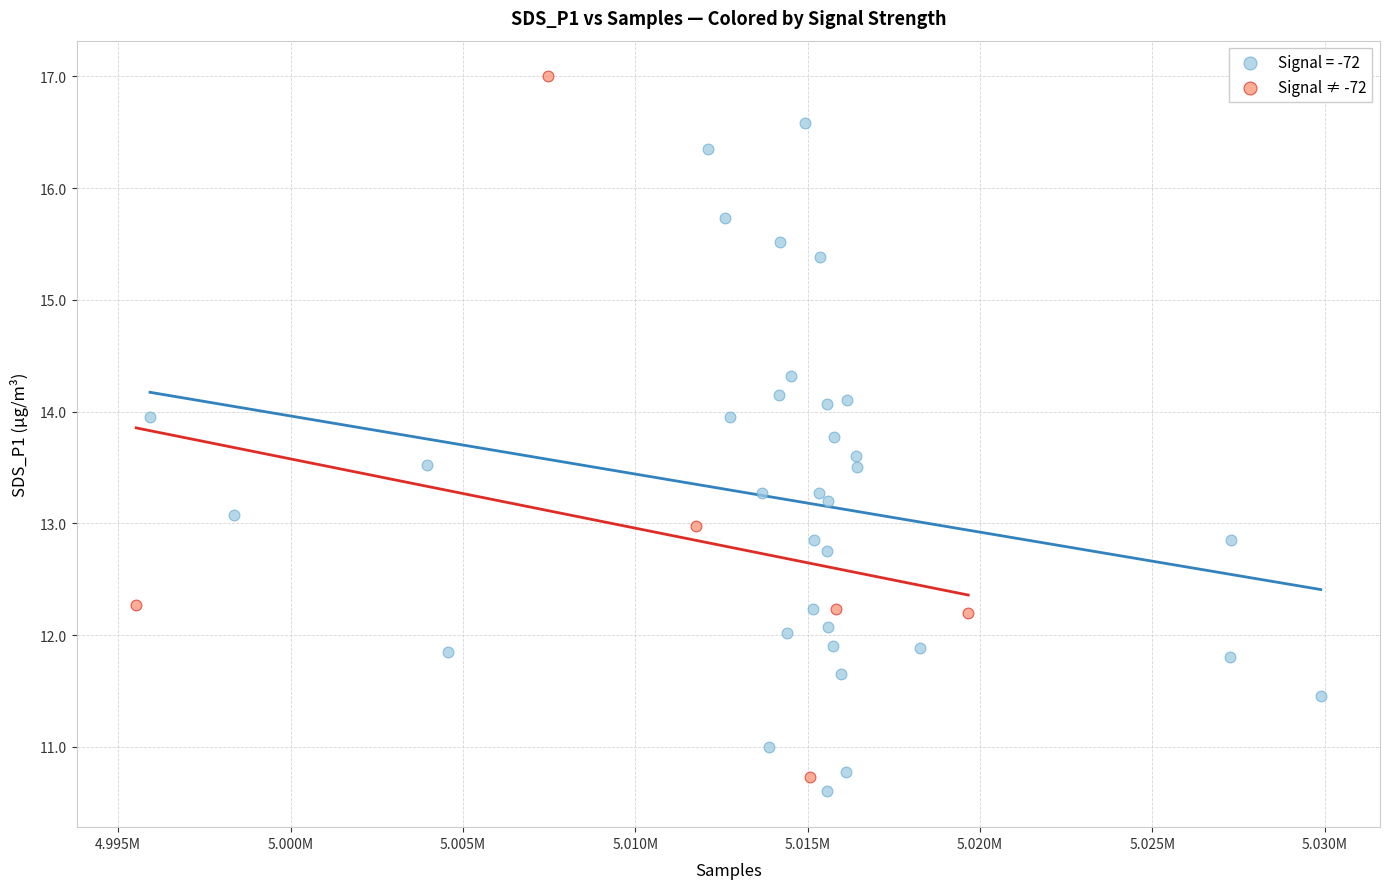

Which series reaches the maximum Y coordinate?

Signal ≠ -72